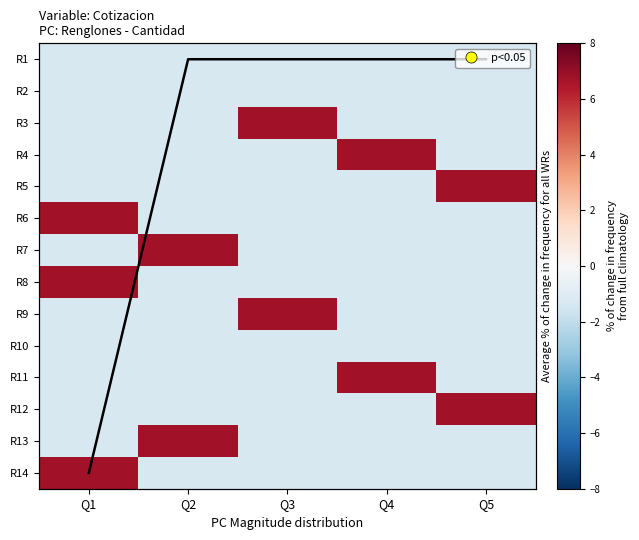

What is the average value of the R10 series?

-1.3